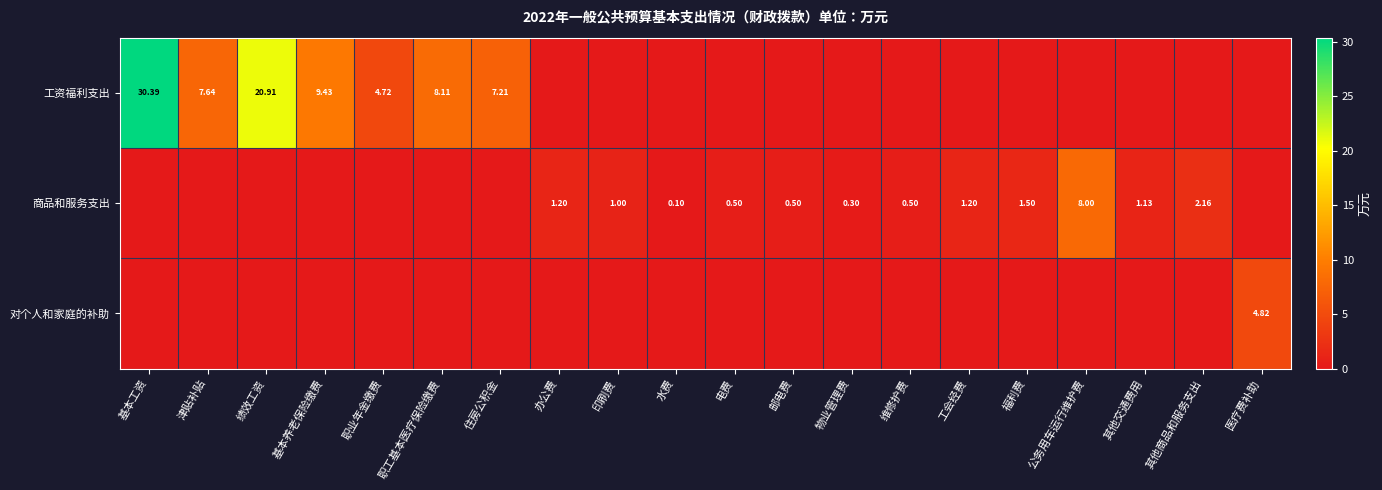

What is the maximum value shown in the chart?

30.4